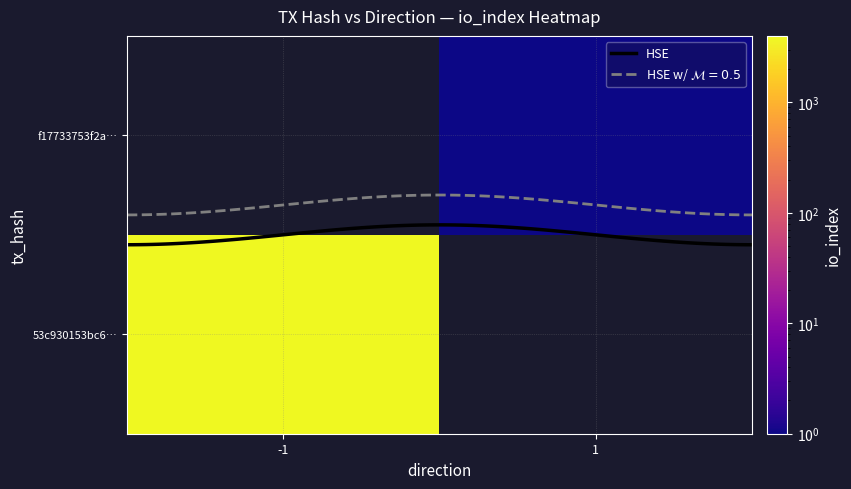

How many distinct data groups are displayed?

2